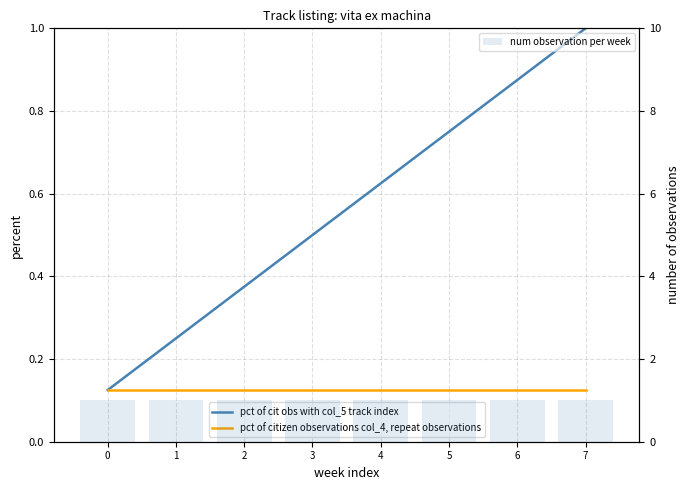

Between 7 and 3, which is larger?

7